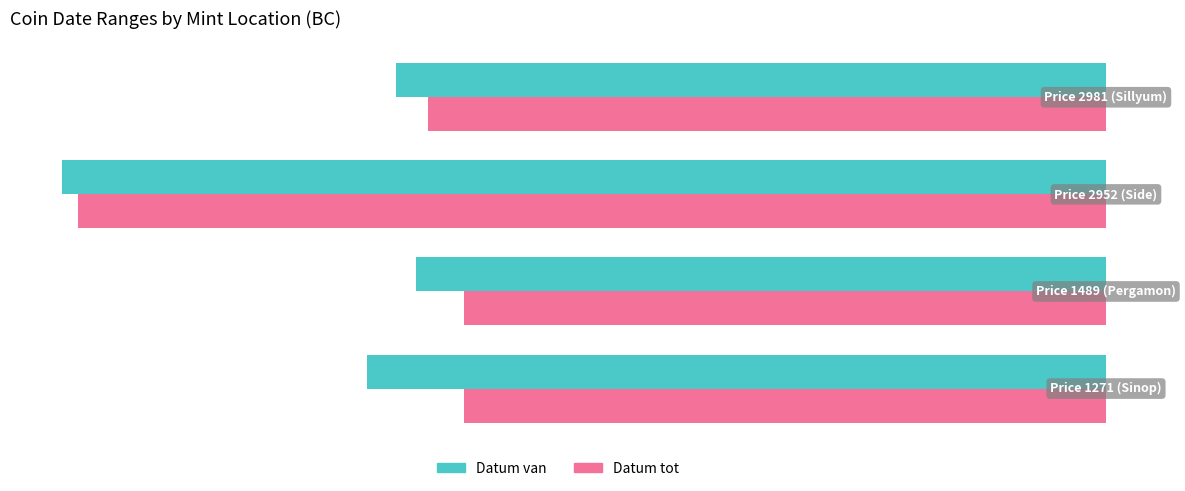

Rank the series by their average value, from lowest to highest.

Datum van, Datum tot